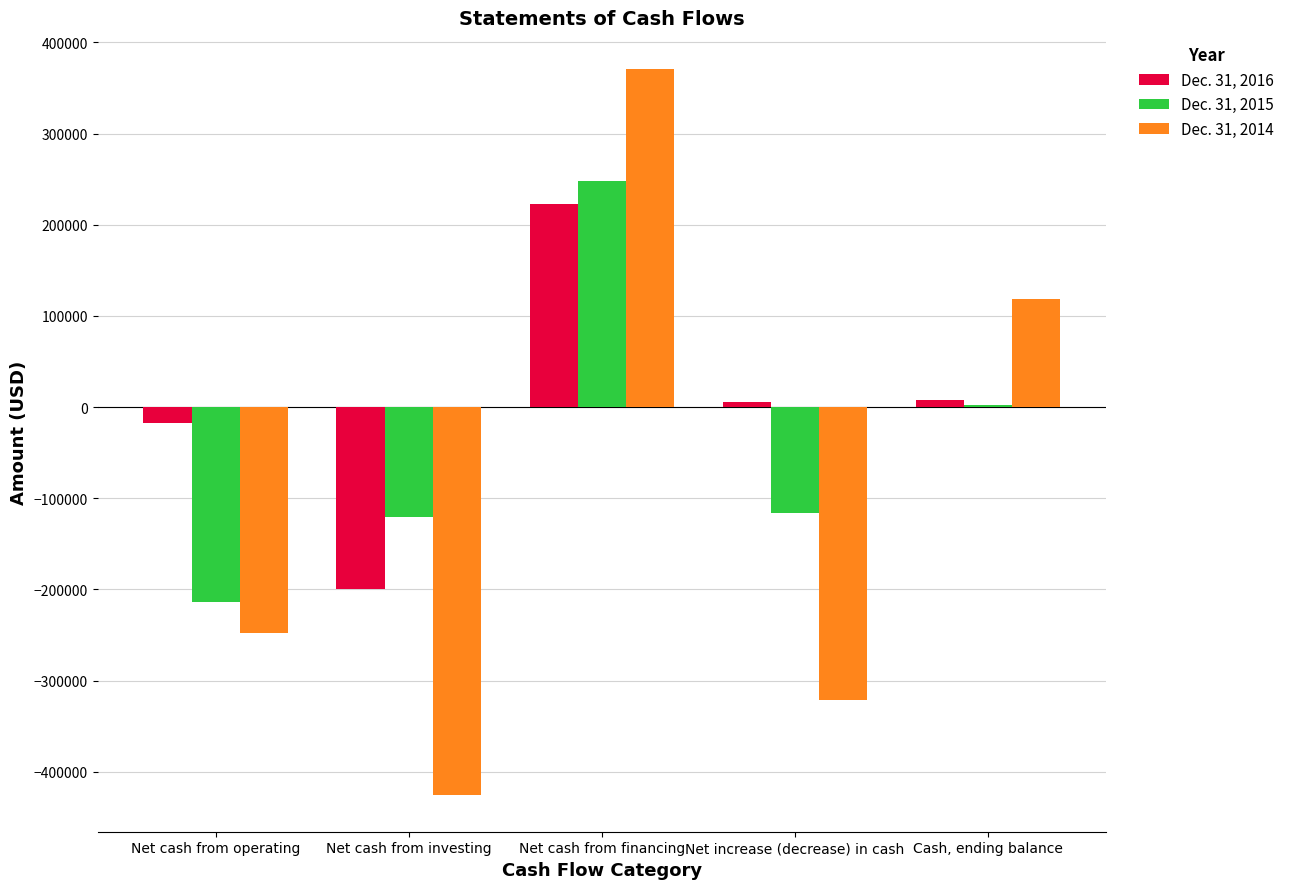

The value of Dec. 31, 2014 at Net cash from financing is 153143. True or false?

False